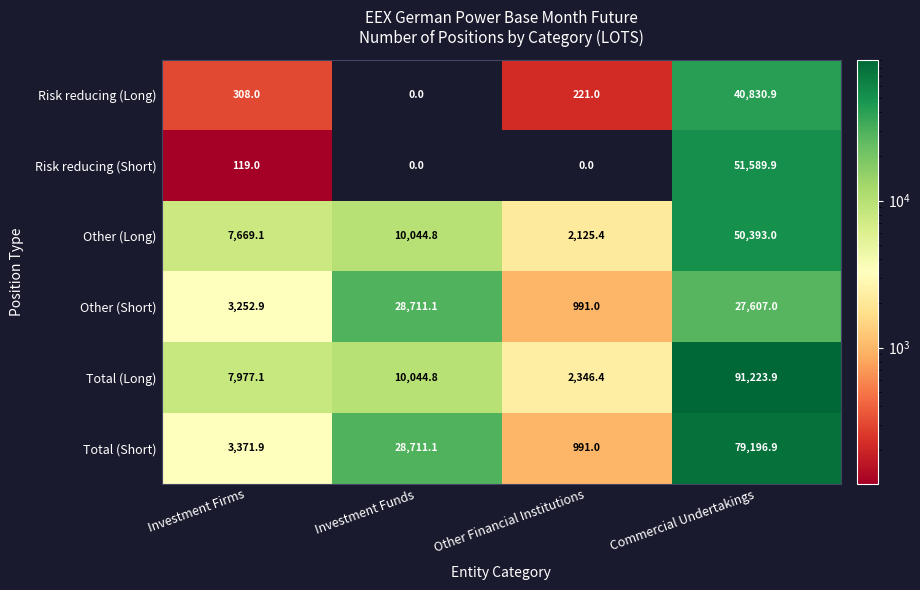

Which series has the widest spread of values?

Total (Long)